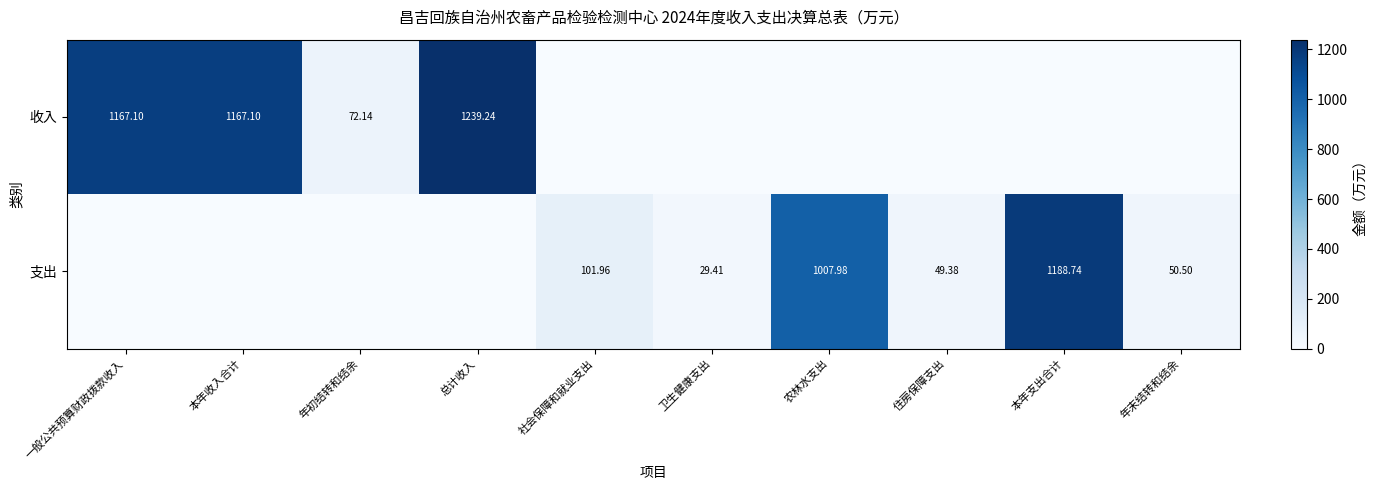

How many data points does each series have?

10